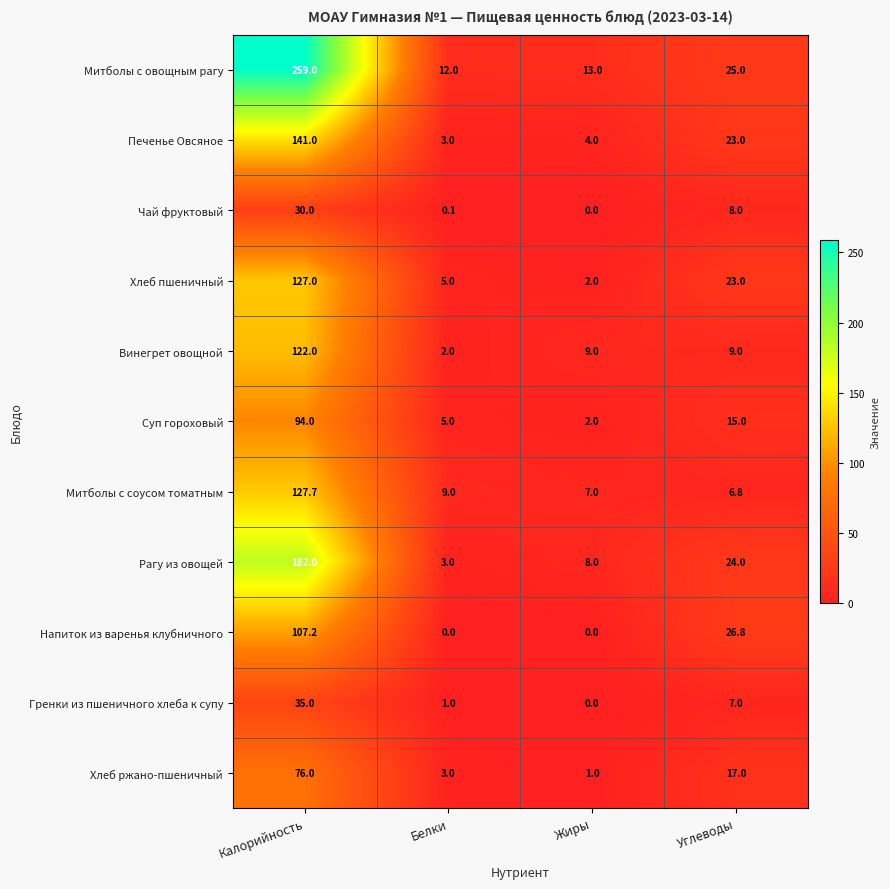

Which series has the largest total across all categories?

Митболы с овощным рагу